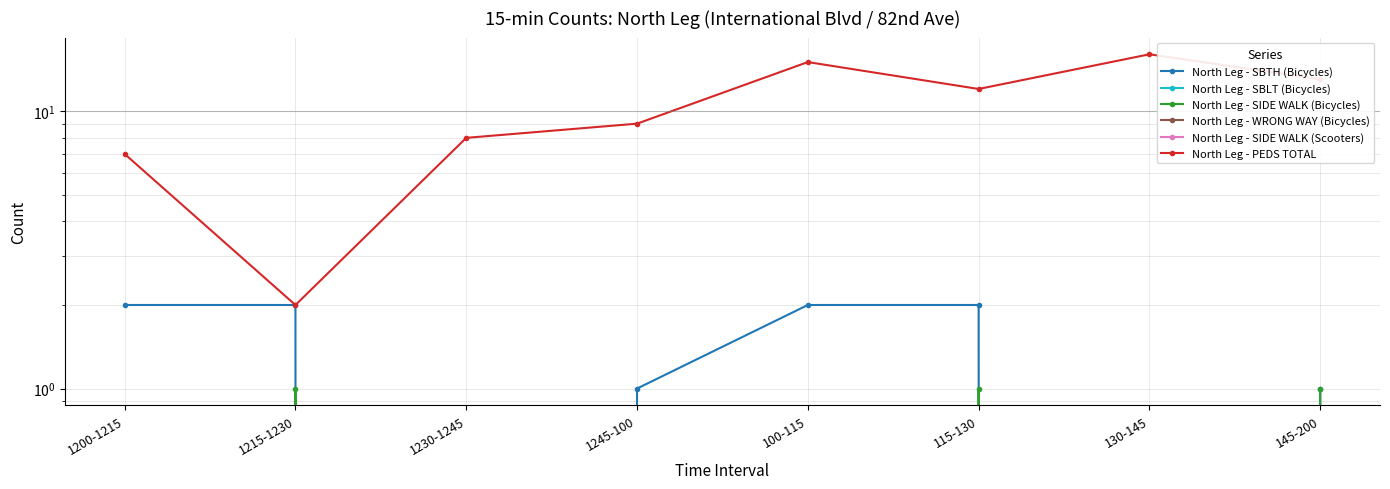

Is the value of North Leg - WRONG WAY (Bicycles) at 130-145 greater than the value of North Leg - SIDE WALK (Scooters) at 1230-1245?

No